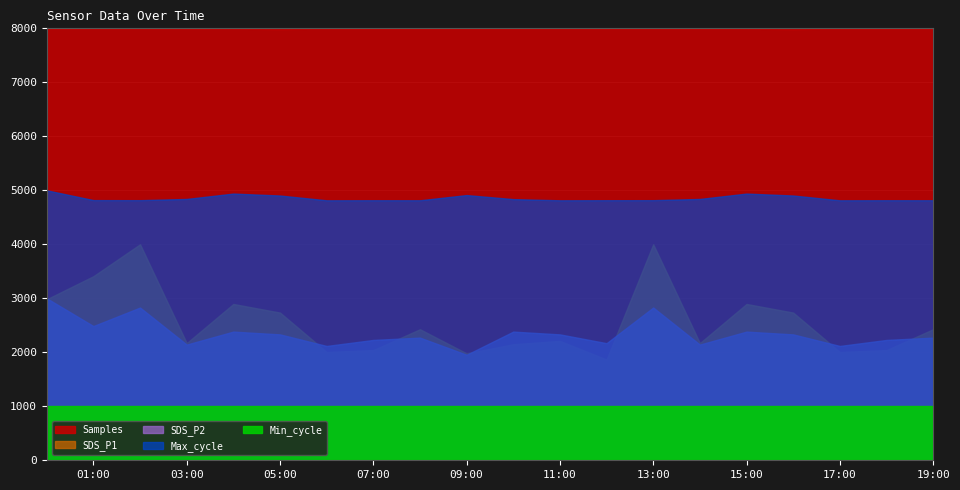

How many data points in SDS_P1 are less than 4?

6